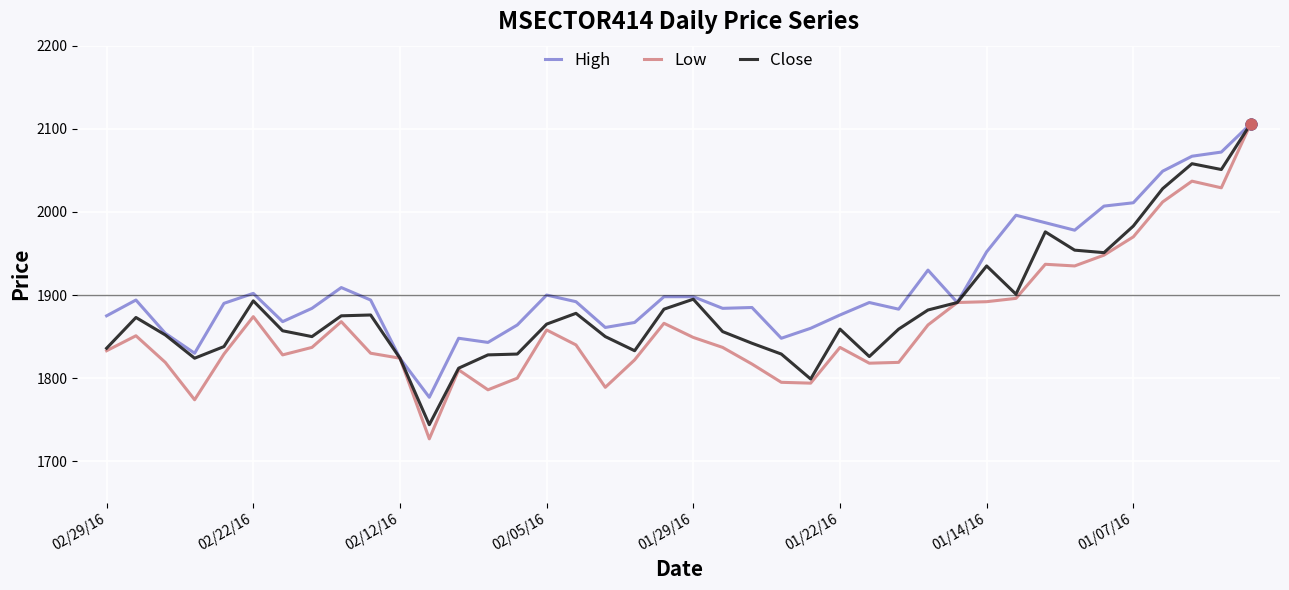

What are all the series names shown in the legend?

High, Low, Close